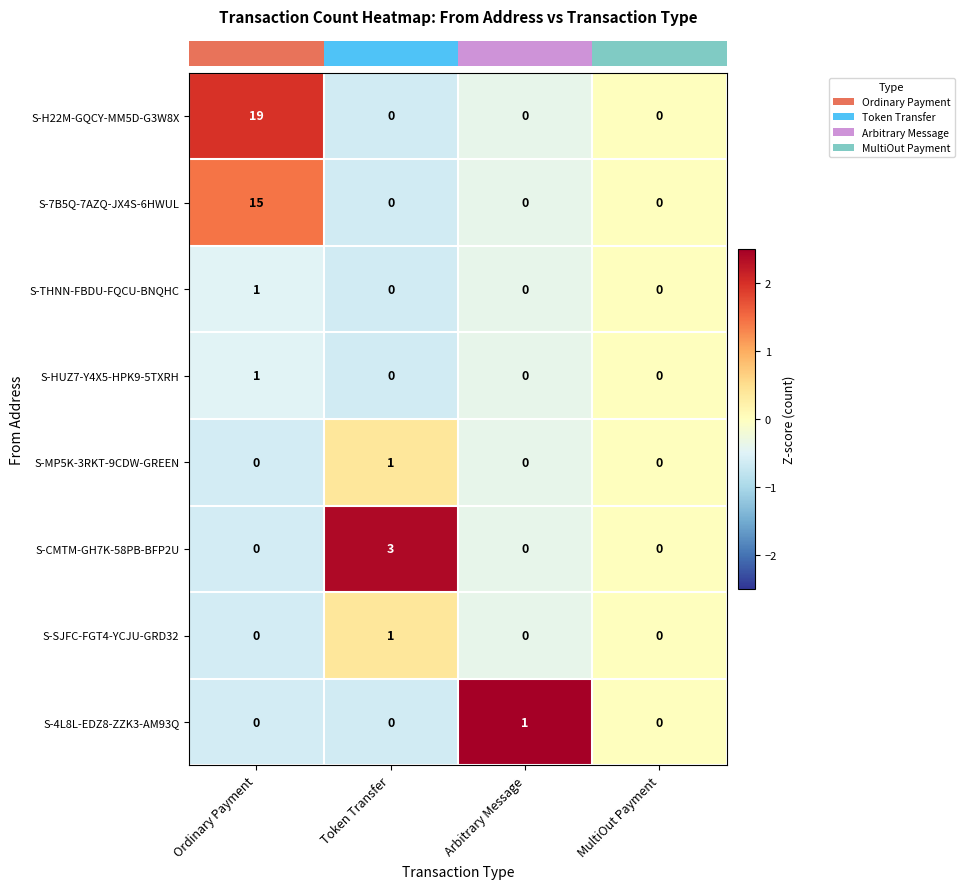

Is it true that S-MP5K-3RKT-9CDW-GREEN equals 1 at Token Transfer?

True